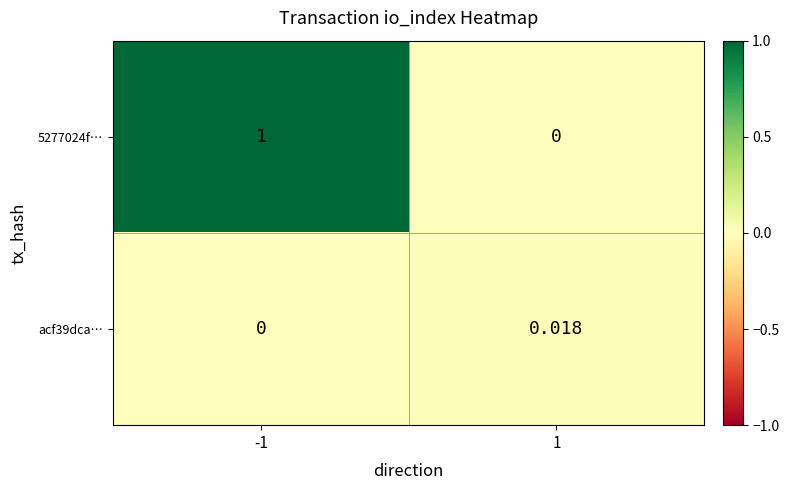

Is the value of acf39dca… at 1 greater than the value of 5277024f… at -1?

No